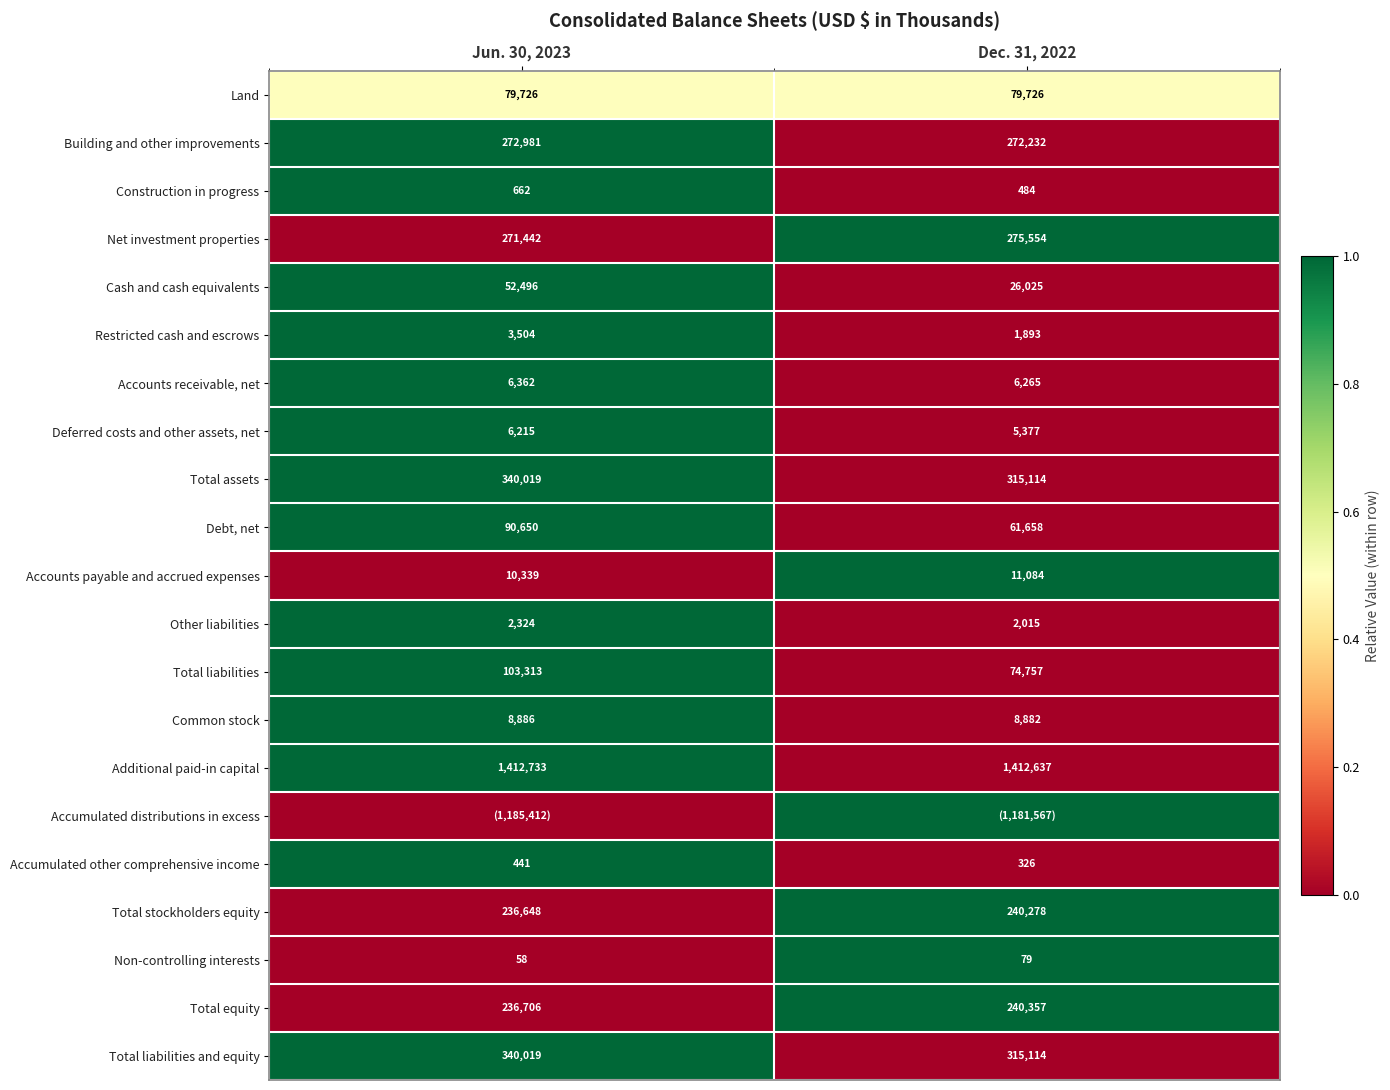

True or false: Building and other improvements has a value of 0.7 at Dec. 31, 2022.

False